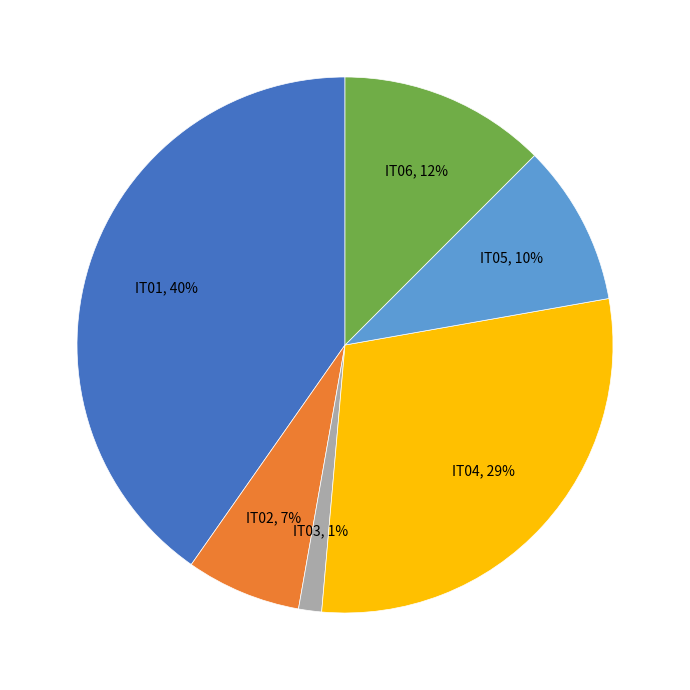

How many segments does this pie chart have?

6